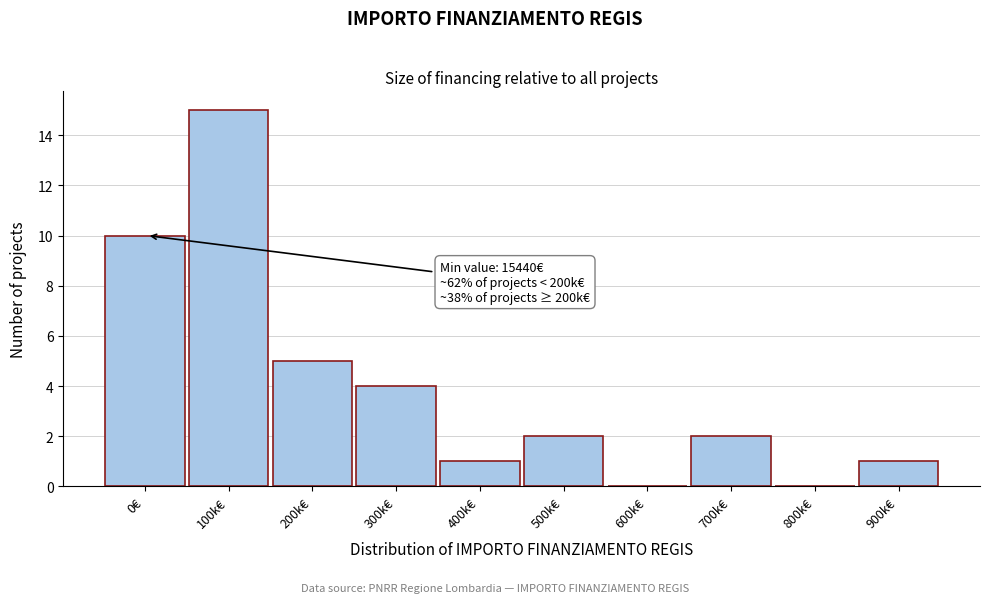

Reading right to left, what are all the values shown in this chart?

900k€=1	800k€=0	700k€=2	600k€=0	500k€=2	400k€=1	300k€=4	200k€=5	100k€=15	0€=10